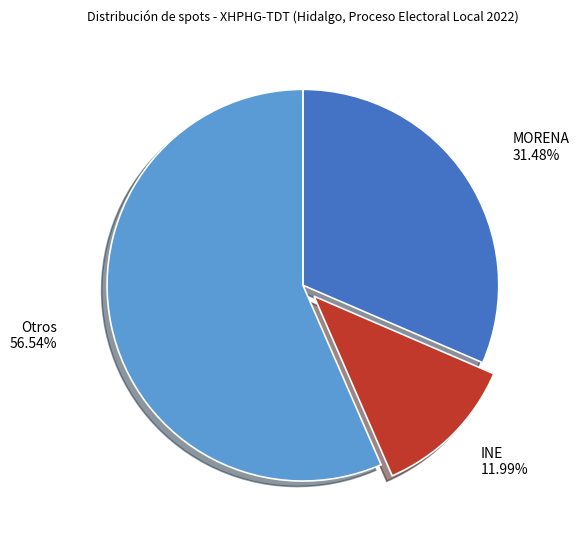

Approximately how many times larger is the value at INE compared to MORENA?

0.4